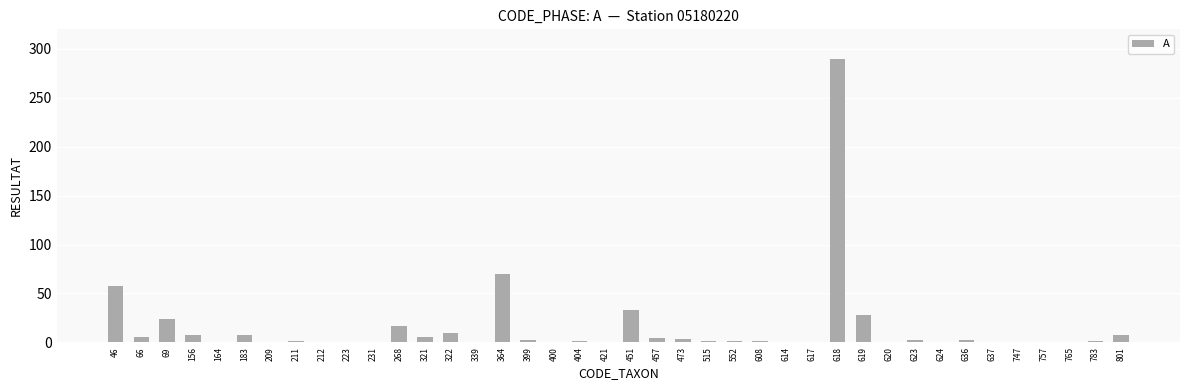

Is it true that the value at 515 is 1?

True